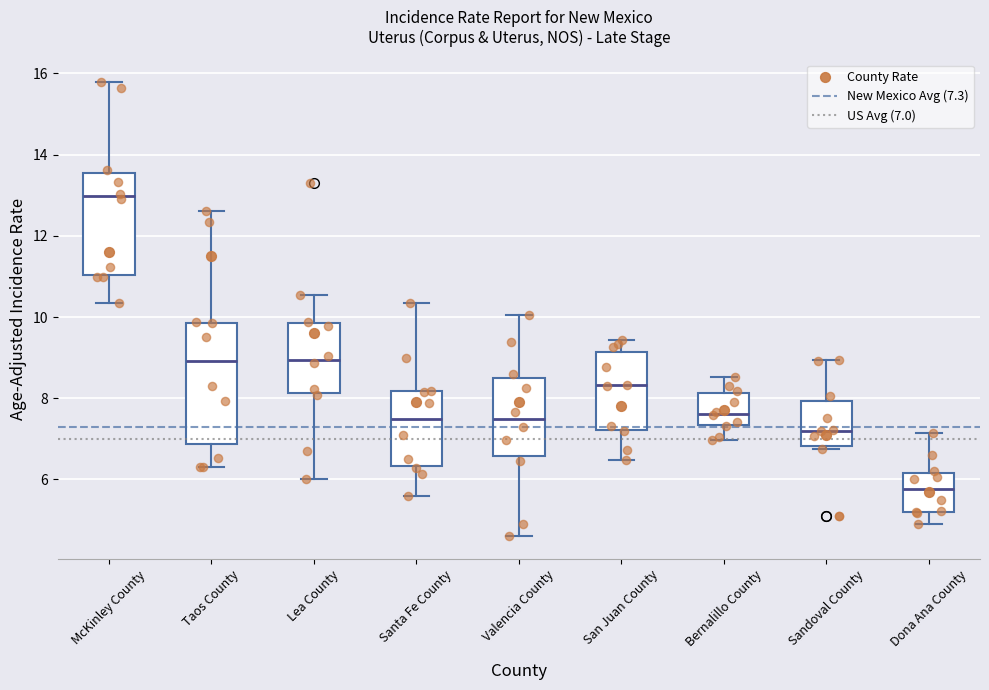

Reading left to right, transcribe this box plot: for each box, give where its median line is, the range the box spans, and where its two whiskers end, as read against the y-axis. The values are not printed on the chart, so give them approximately, as read against the axis.

McKinley County: median 13.0, box 11.0 to 13.6, whiskers 10.4 to 15.8
Taos County: median 9.0, box 6.8 to 9.8, whiskers 6.4 to 12.6
Lea County: median 9.0, box 8.2 to 9.8, whiskers 6.0 to 10.6
Santa Fe County: median 7.4, box 6.4 to 8.2, whiskers 5.6 to 10.4
Valencia County: median 7.4, box 6.6 to 8.6, whiskers 4.6 to 10.0
San Juan County: median 8.4, box 7.2 to 9.2, whiskers 6.4 to 9.4
Bernalillo County: median 7.6, box 7.4 to 8.2, whiskers 7.0 to 8.6
Sandoval County: median 7.2, box 6.8 to 8.0, whiskers 6.8 (just below the box's lower edge) to 9.0
Dona Ana County: median 5.8, box 5.2 to 6.2, whiskers 5.0 to 7.2